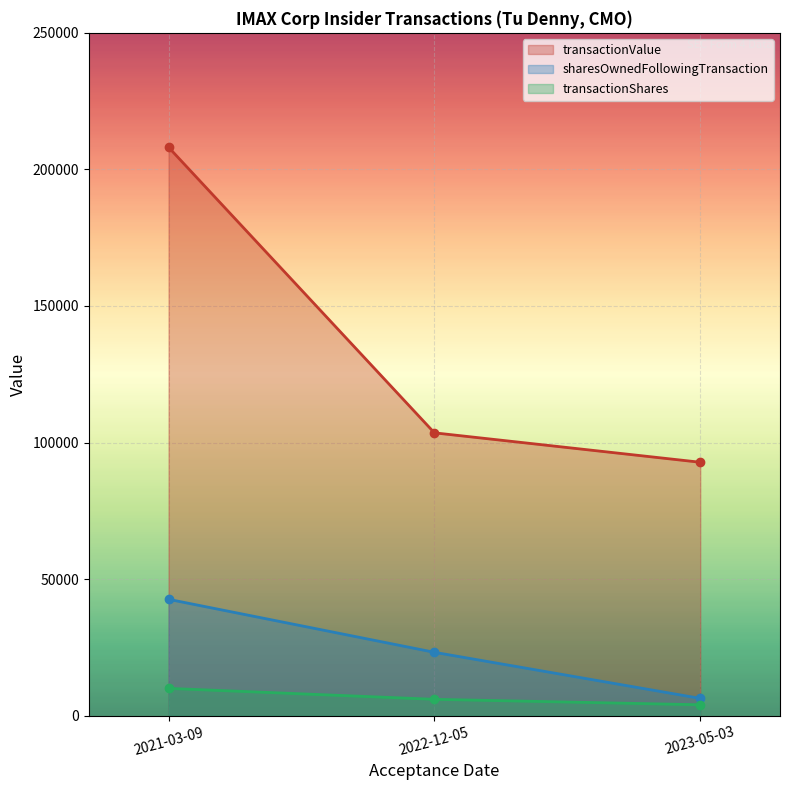

Read the sharesOwnedFollowingTransaction value at 2021-03-09, to the nearest 10.

42610